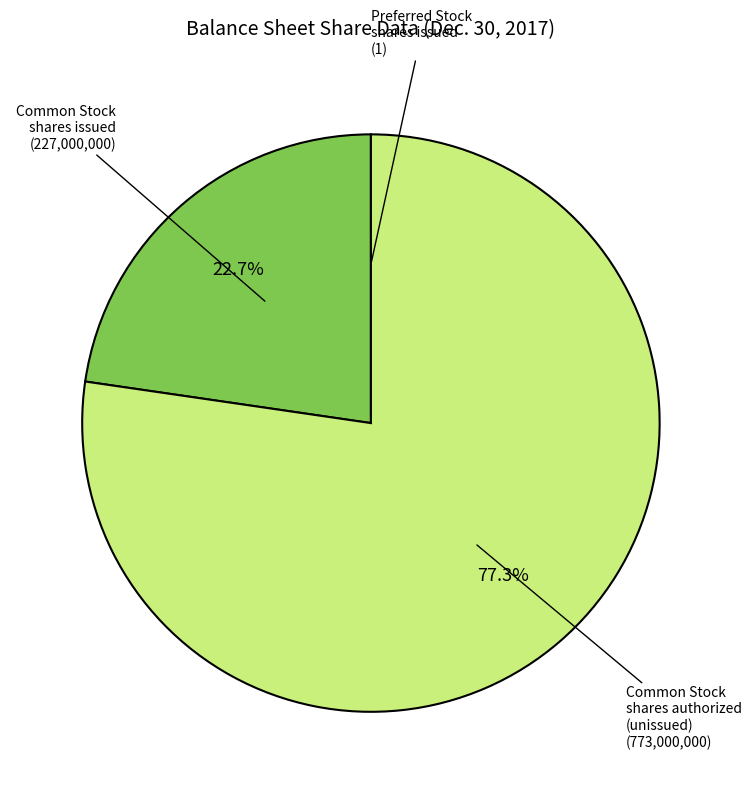

Is there any slice that represents more than half of the pie?

Yes